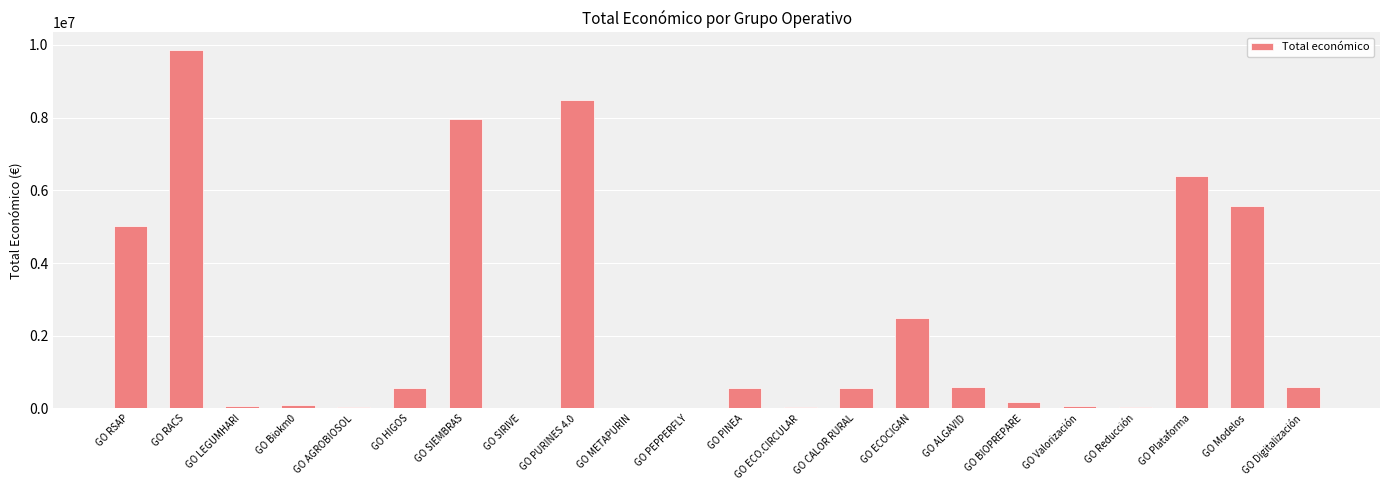

At which category does the chart reach its peak across all series?

GO RACS